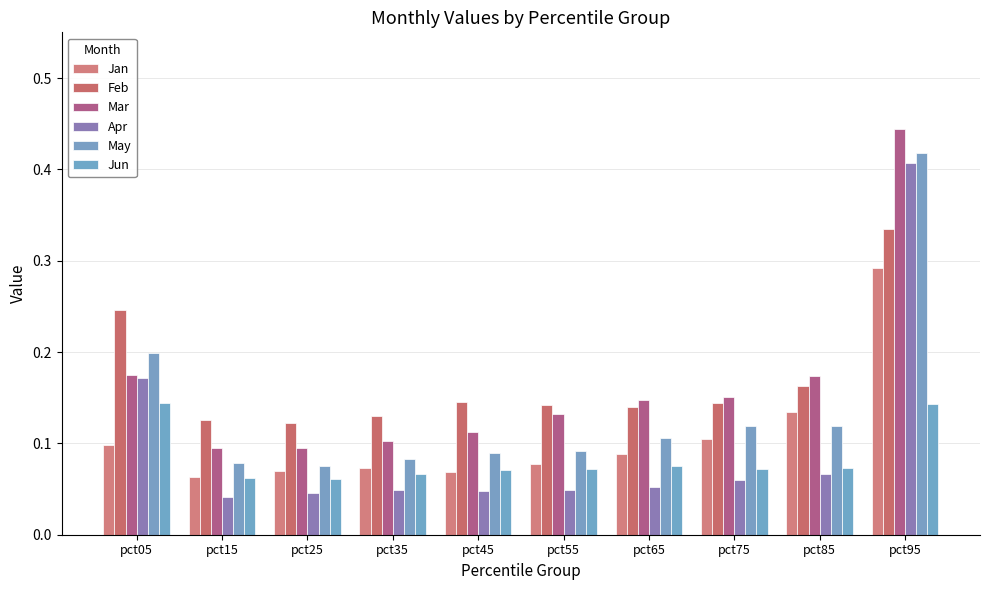

How many bars are there in each group?

6